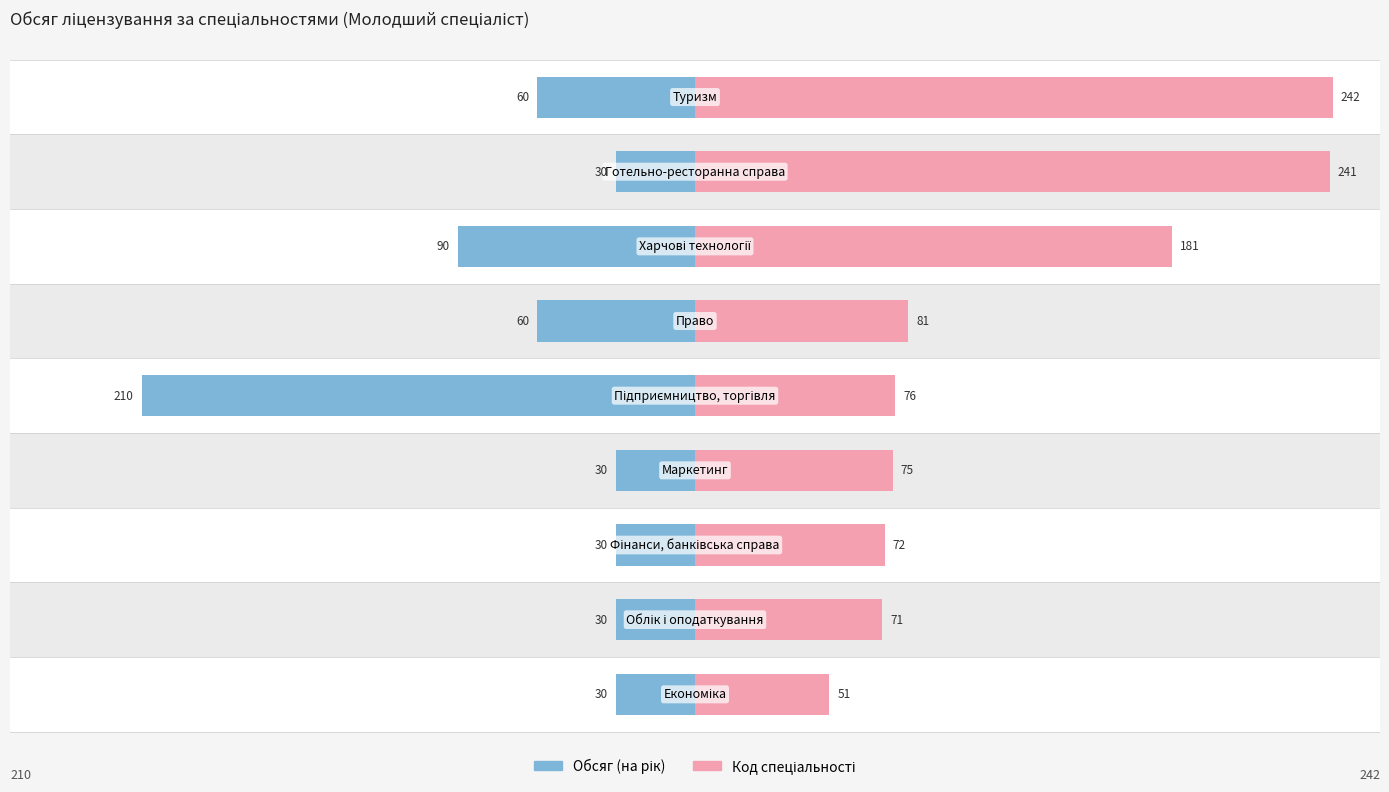

How many bars are there in each group?

2